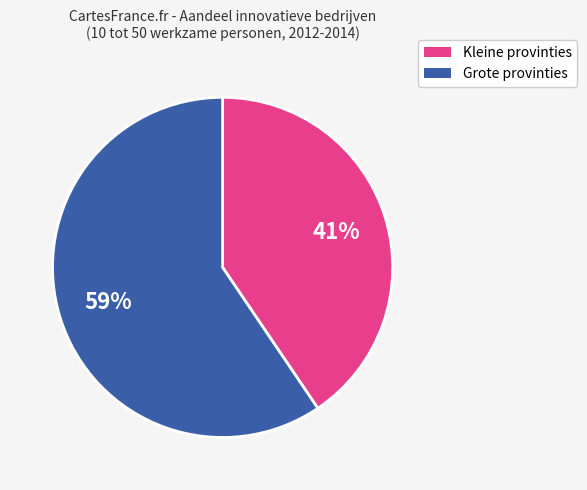

To the nearest percent, what is the average slice percentage?

50%